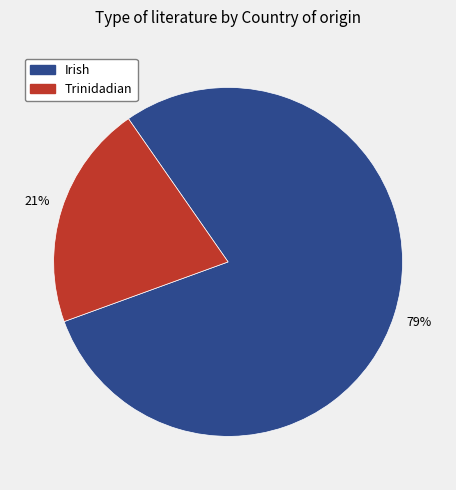

Count the number of slices in the pie.

2